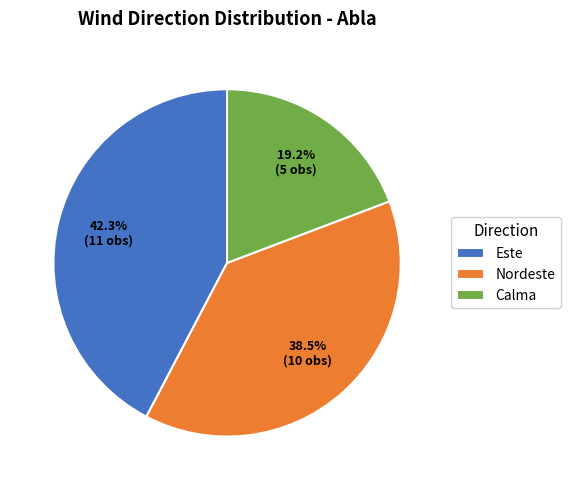

Does Calma represent more than half of the total?

No